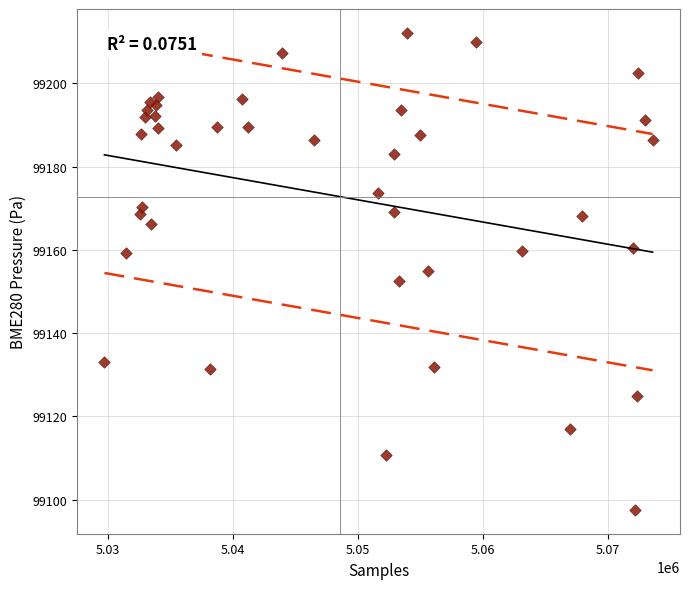

What is the range of X values (max minus min)?

43876.0